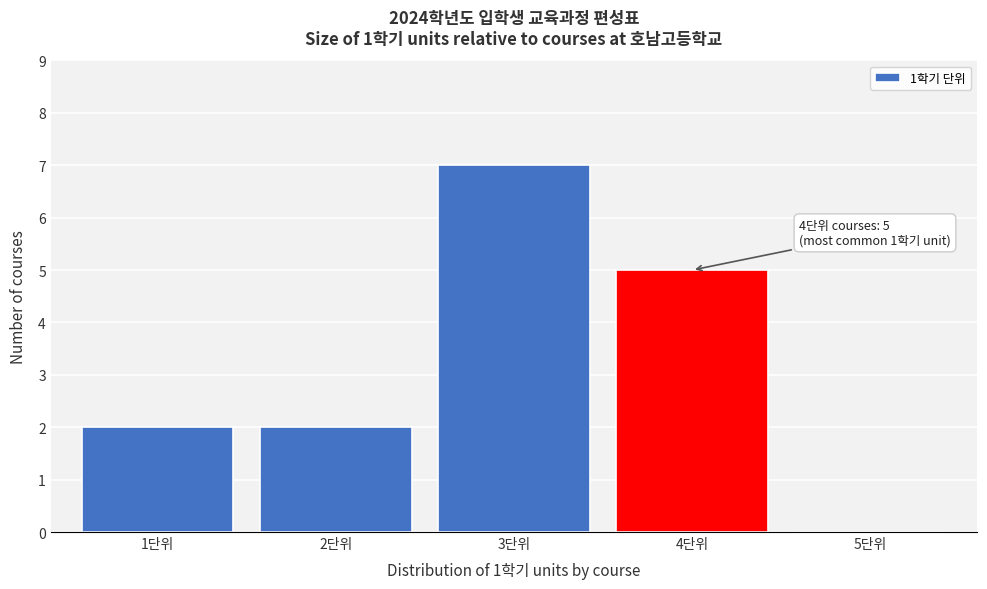

Reading right to left, what are all the values shown in this chart?

5단위=0	4단위=5	3단위=7	2단위=2	1단위=2